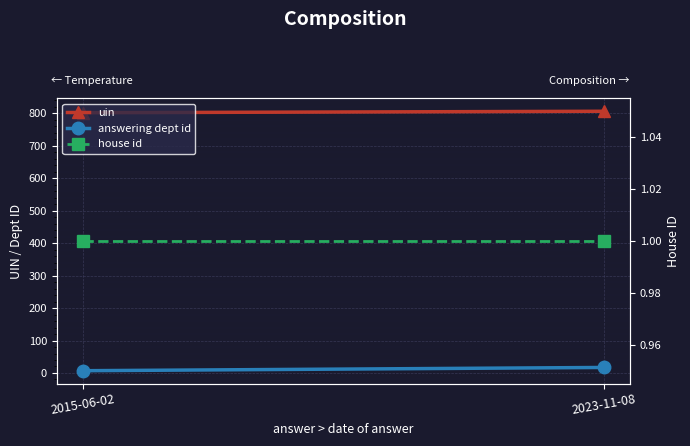

What is the sum of the house id values at 2015-06-02 and 2023-11-08?

2.0